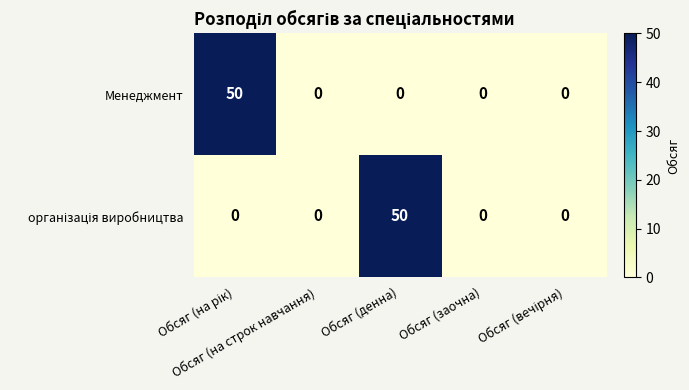

How many data points in Менеджмент are above 0?

1